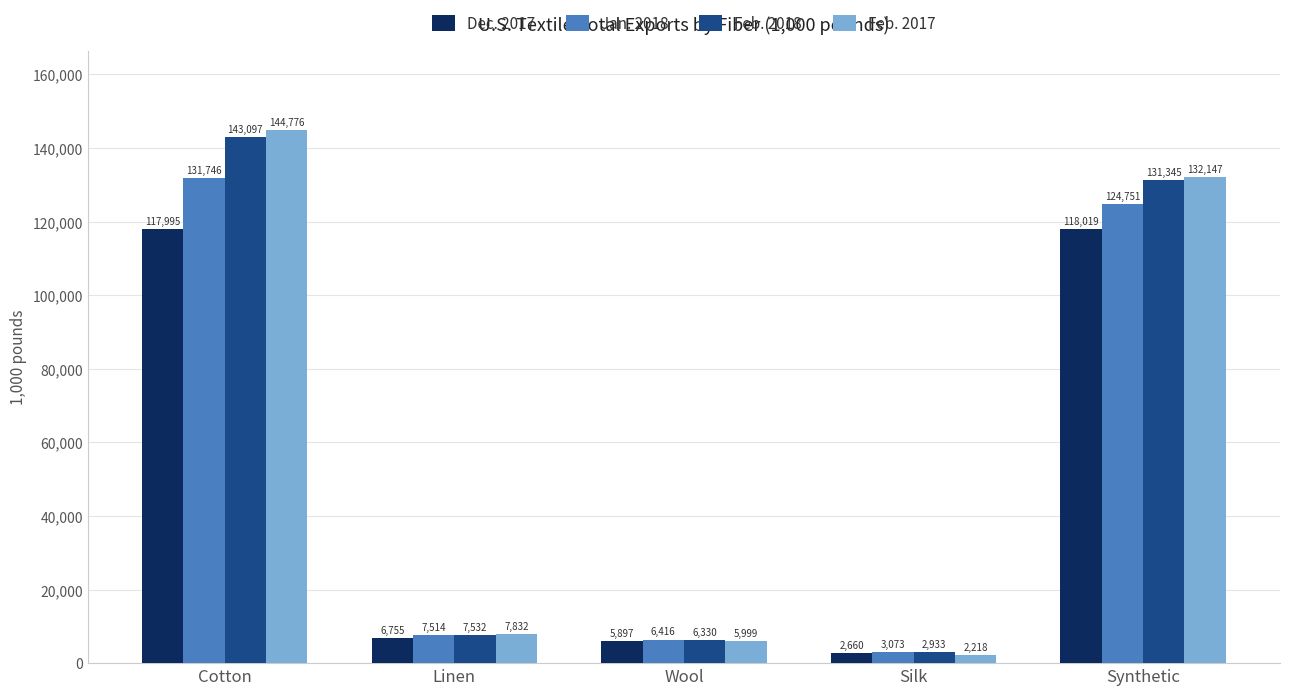

At which label does Jan. 2018 reach its minimum?

Silk